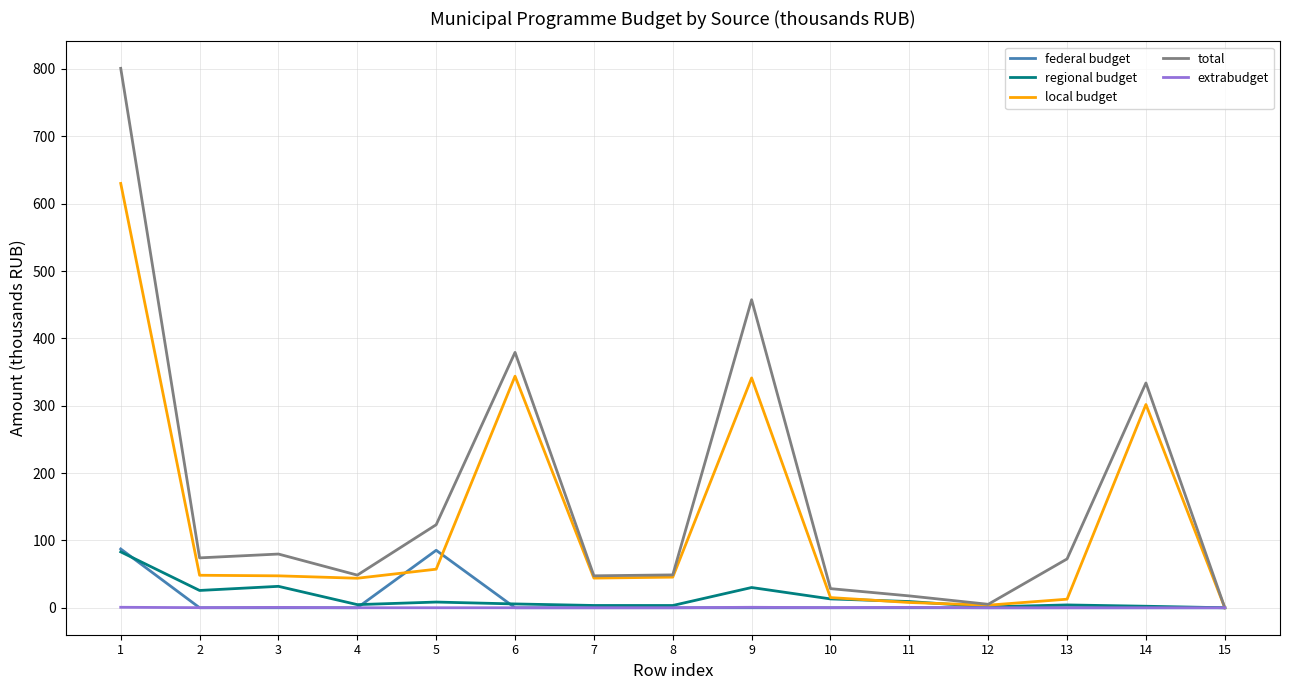

How many series are shown in this chart?

5